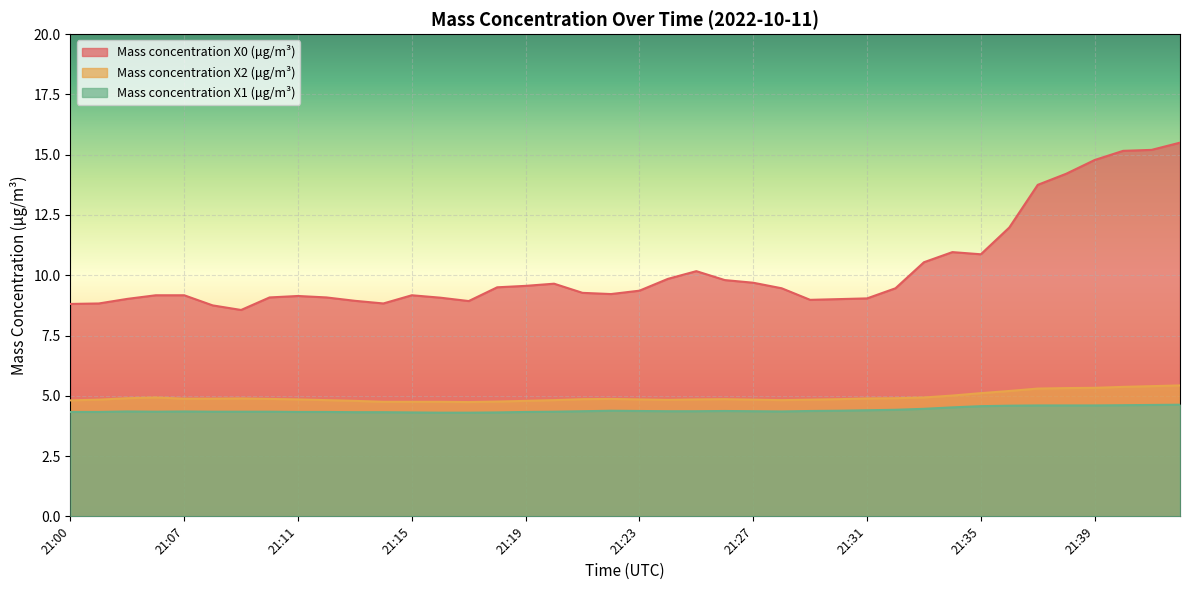

What is the difference between the maximum and minimum values in the Mass concentration X1 (μg/m³) series?

0.3